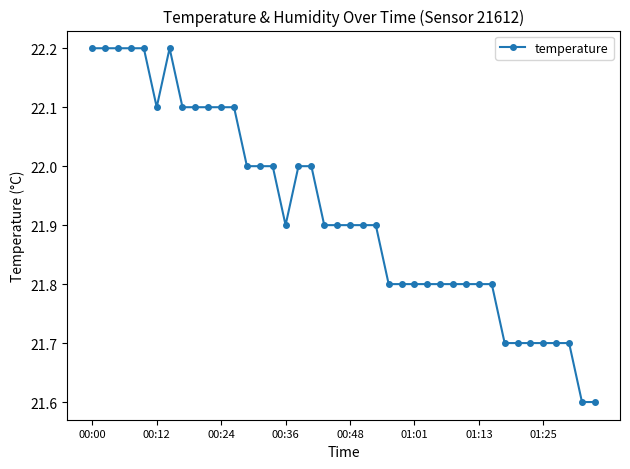

Does the chart display data point markers on the line(s)?

Yes